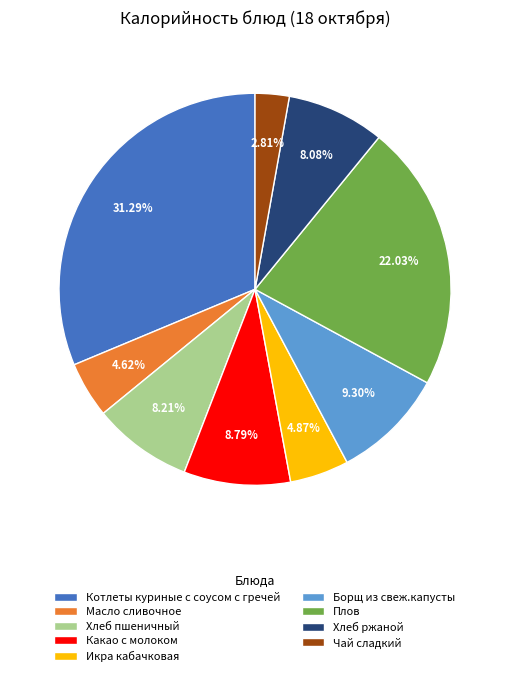

True or false: Хлеб ржаной accounts for 8% of the total.

True